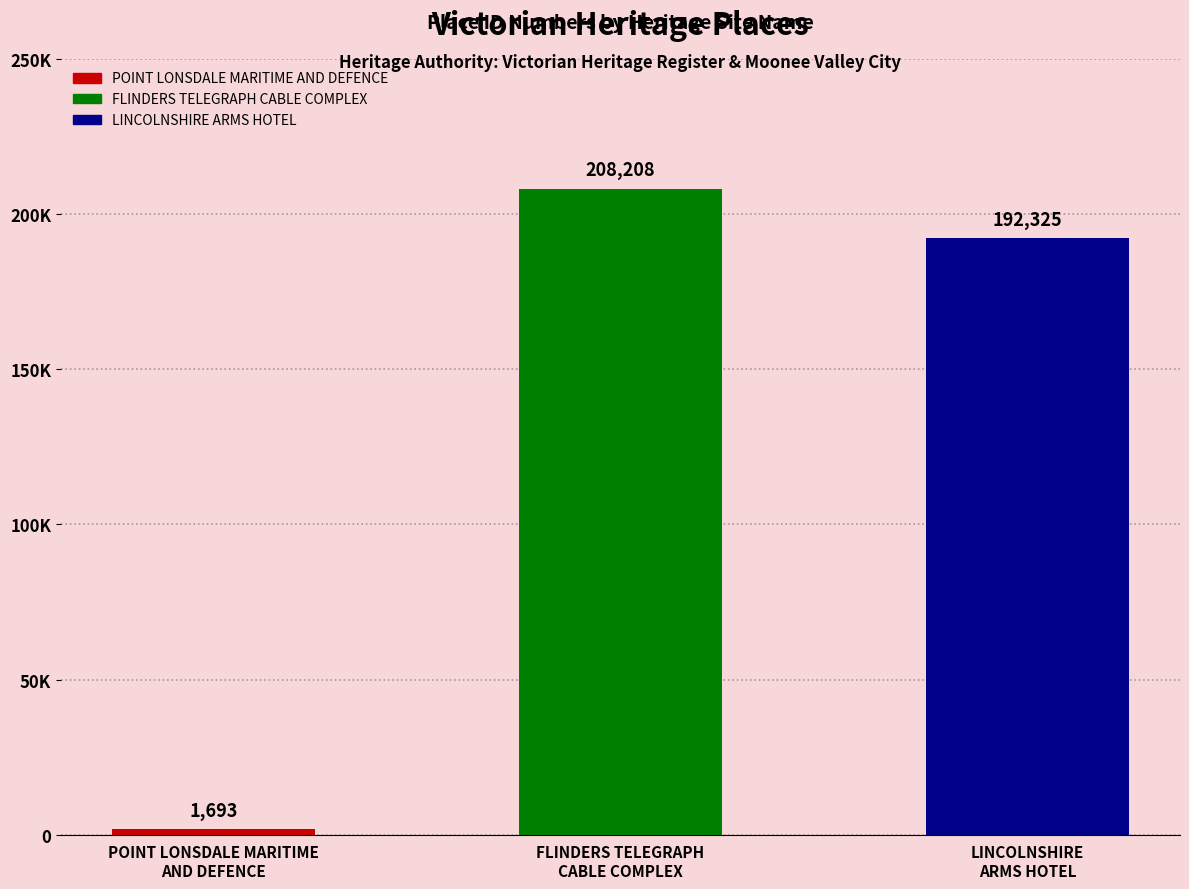

How many values are below 192325?

1